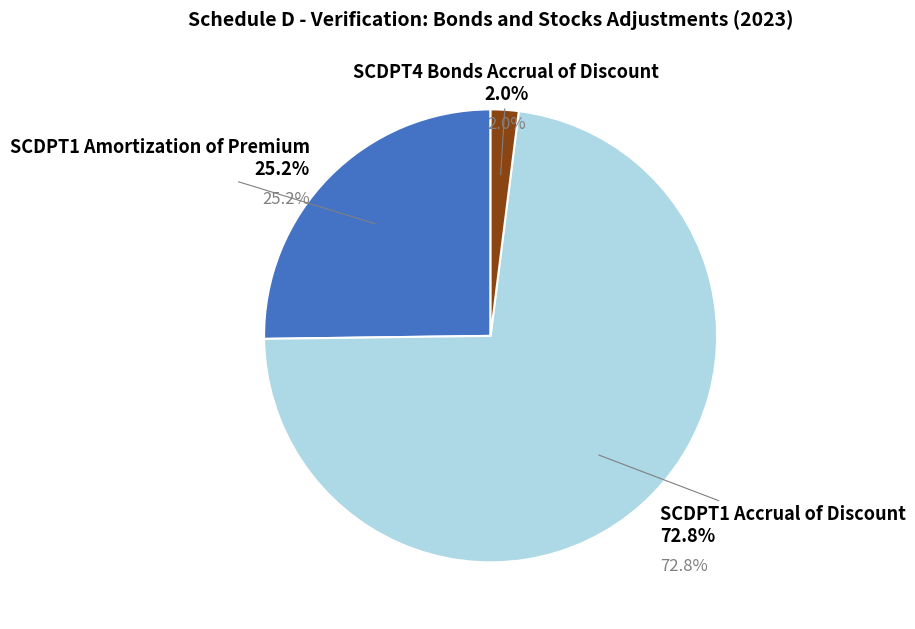

What percentage is the SCDPT1 Accrual of Discount slice, to the nearest percent?

73%